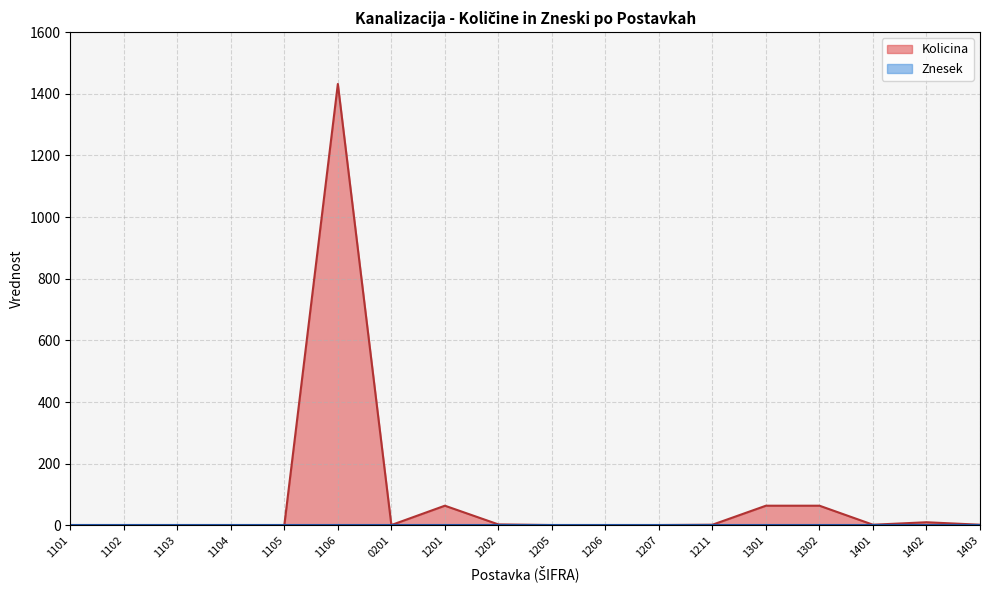

What is the value of the 12th point from the left?

1.0